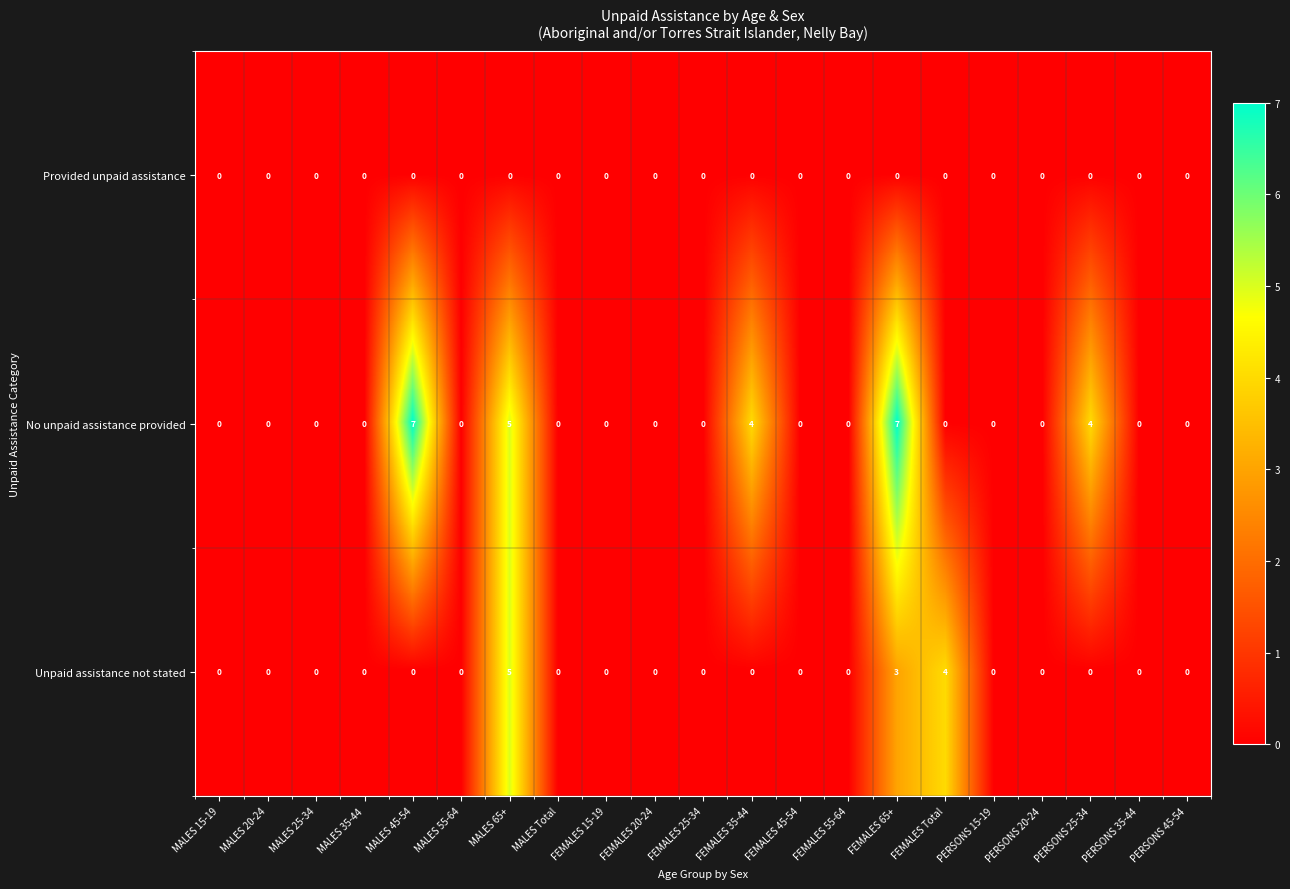

What is the difference between the maximum and second lowest values in the No unpaid assistance provided series?

7